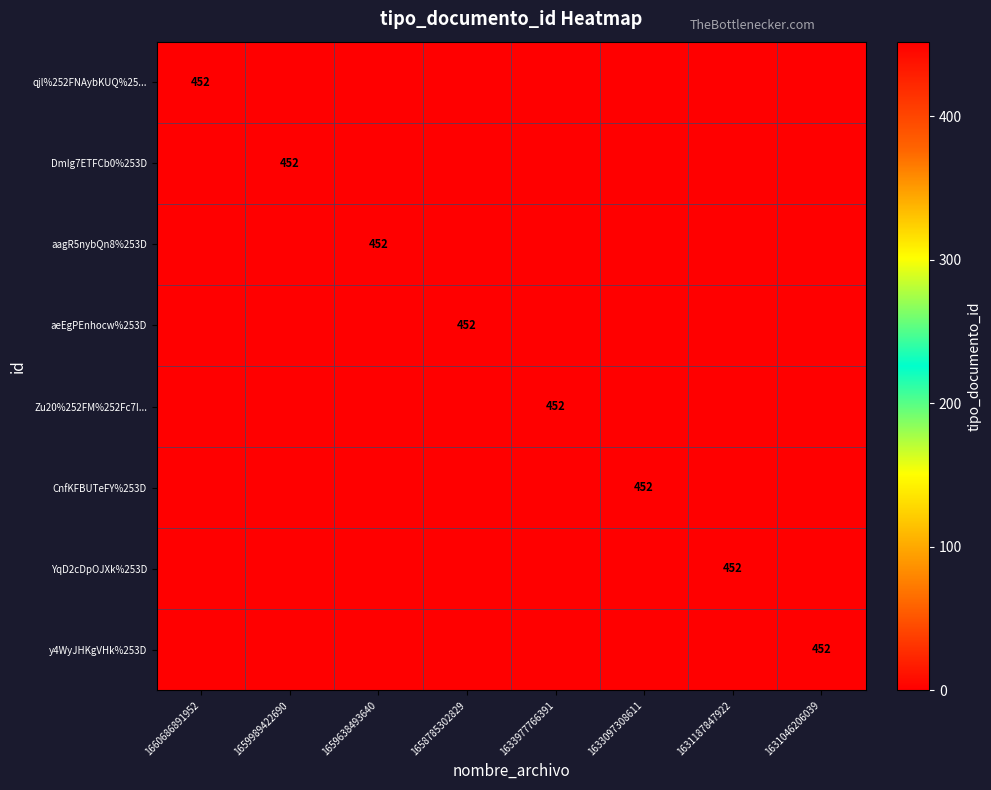

Count the number of data series in this chart.

8